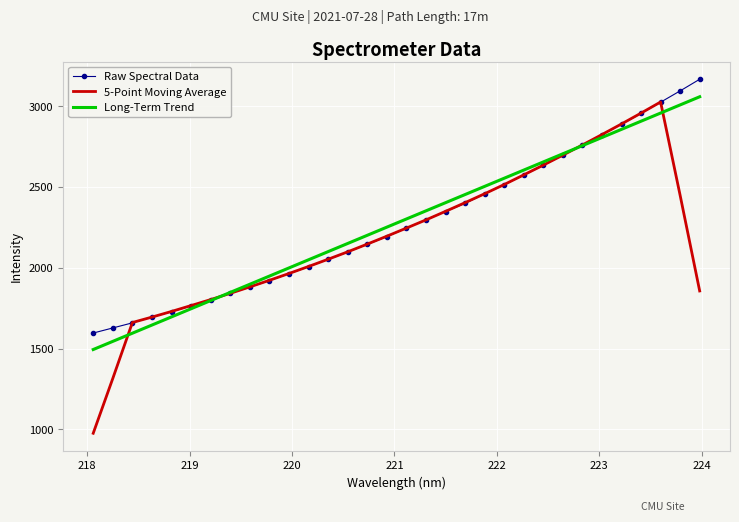

Rank the series by their maximum value, from highest to lowest.

Raw Spectral Data, Long-Term Trend, 5-Point Moving Average